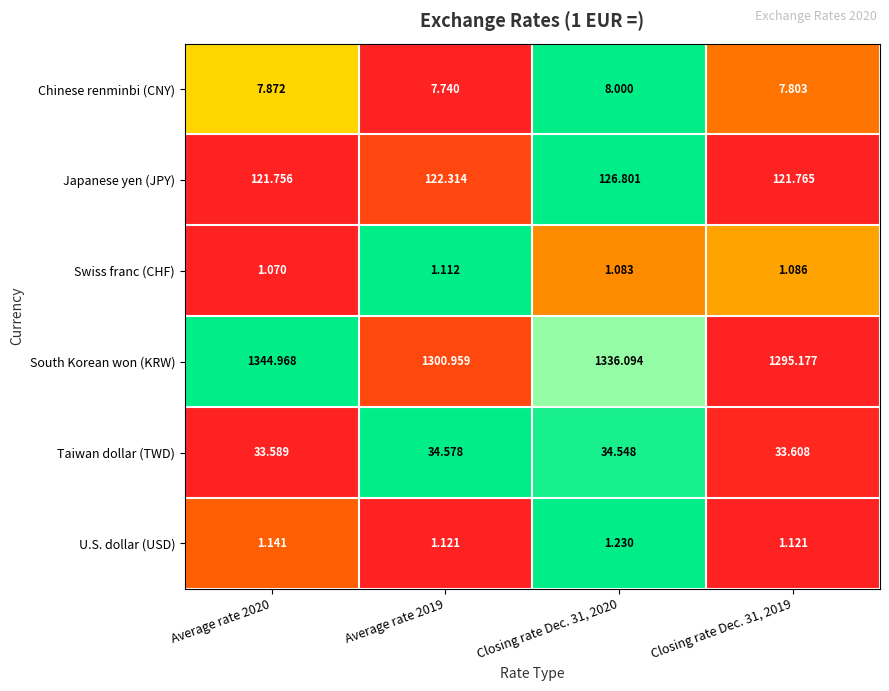

Which series has the widest spread of values?

South Korean won (KRW)